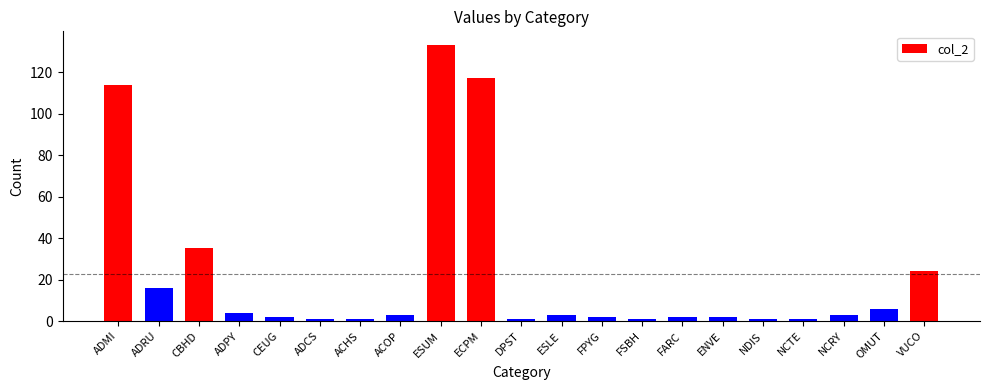

What is the sum of all values?

472